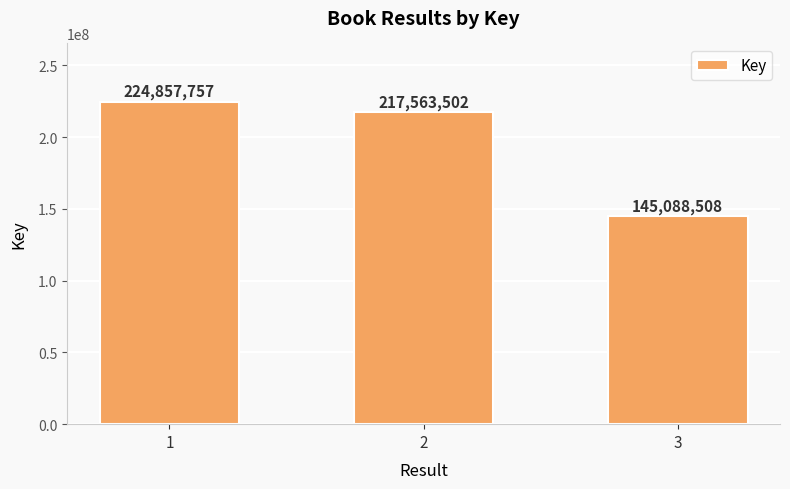

Between 1 and 3, which is larger?

1